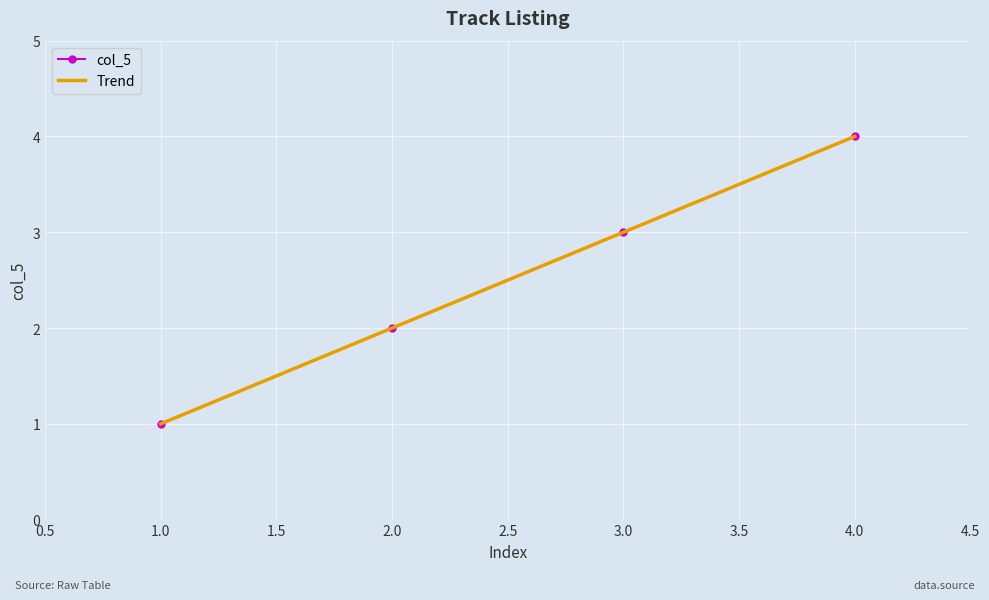

What is the difference between the second highest and second lowest values in the col_5 series?

1.0